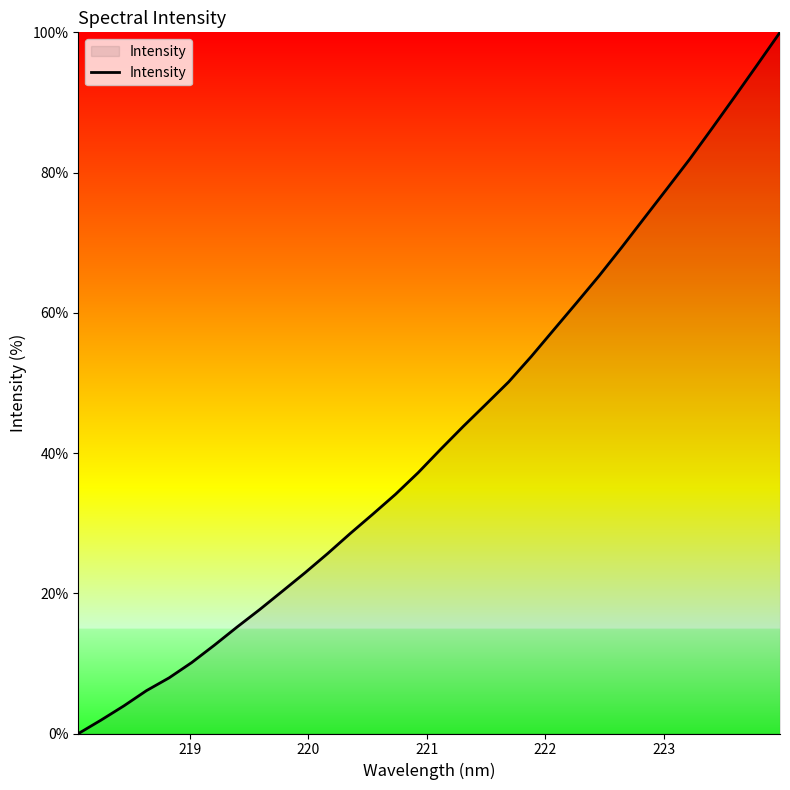

What is the difference between the maximum and minimum values?

100.0